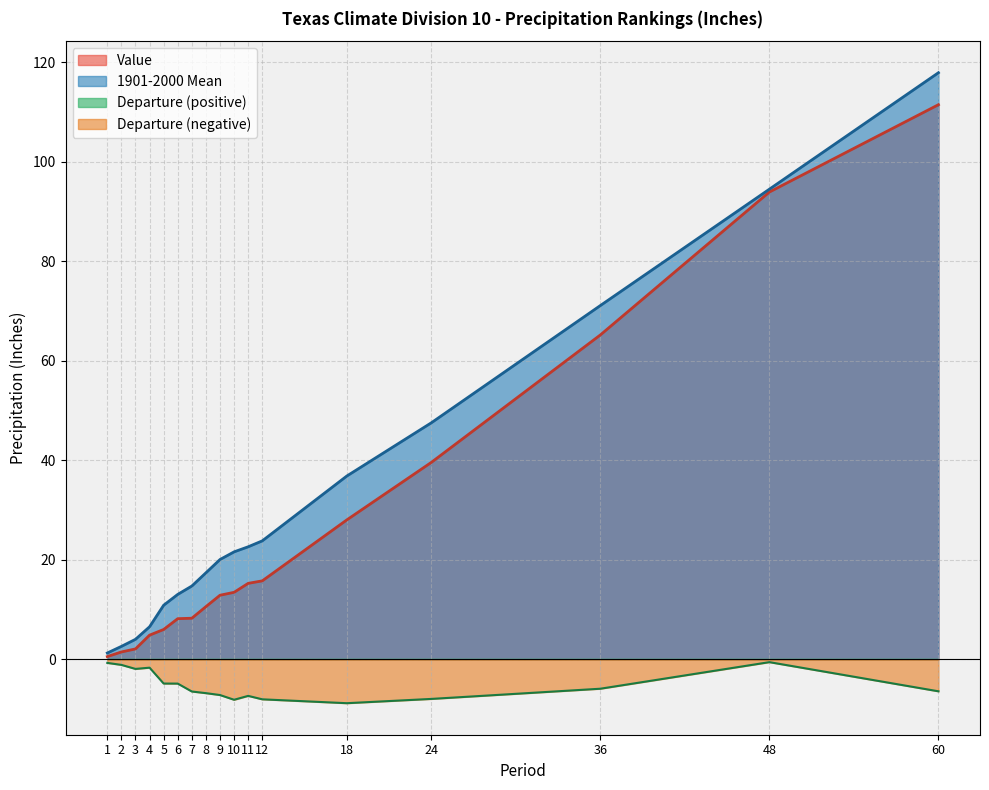

True or false: Departure and Value intersect in this chart.

False